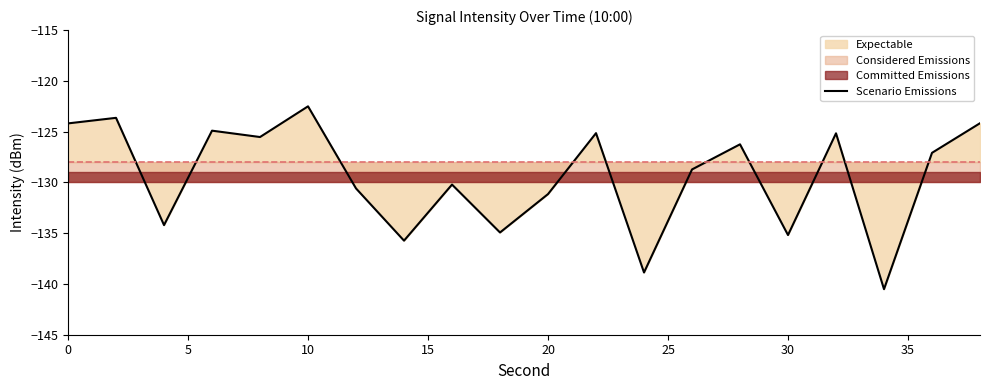

What is the average value?

-129.4